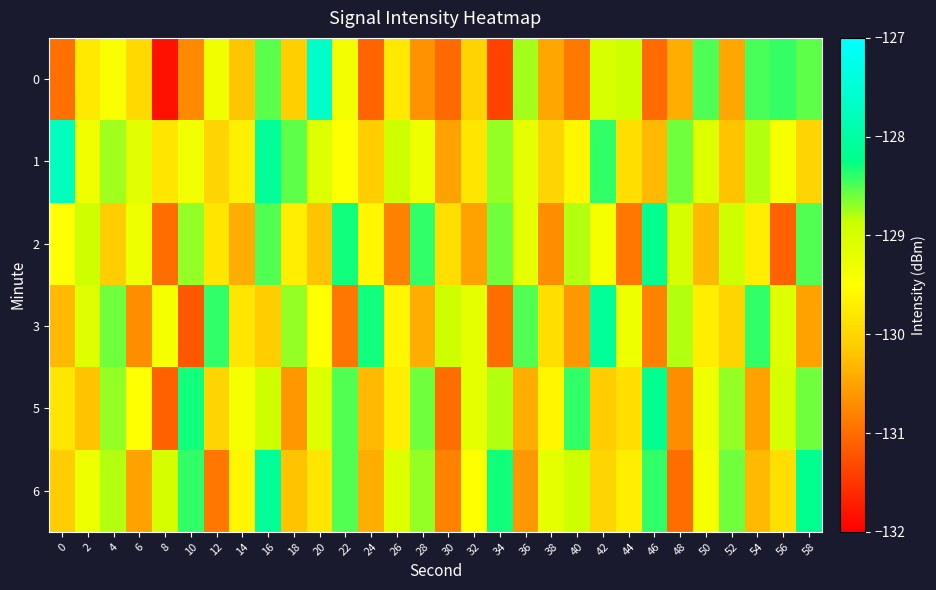

Reading left to right, what are all the values shown in this chart?

0: 0=-131.0	2=-129.8	4=-129.4	6=-130.0	8=-131.8	10=-130.7	12=-129.3	14=-130.2	16=-128.5	18=-130.1	20=-127.7	22=-129.4	24=-131.1	26=-129.8	28=-130.6	30=-131.0	32=-130.0	34=-131.4	36=-128.8	38=-130.5	40=-130.9	42=-129.0	44=-128.9	46=-131.0	48=-130.4	50=-128.5	52=-130.5	54=-128.5	56=-128.4	58=-128.5
1: 0=-127.8	2=-129.3	4=-128.7	6=-129.2	8=-129.8	10=-129.3	12=-130.0	14=-129.7	16=-128.1	18=-128.5	20=-129.1	22=-129.5	24=-130.1	26=-128.9	28=-129.3	30=-130.5	32=-129.8	34=-128.7	36=-129.2	38=-130.0	40=-129.6	42=-128.4	44=-129.9	46=-130.3	48=-128.6	50=-129.1	52=-130.2	54=-128.8	56=-129.4	58=-130.0
2: 0=-129.5	2=-128.9	4=-130.1	6=-129.3	8=-131.0	10=-128.7	12=-129.8	14=-130.4	16=-128.5	18=-129.7	20=-130.2	22=-128.3	24=-129.6	26=-130.8	28=-128.4	30=-129.9	32=-130.5	34=-128.6	36=-129.2	38=-130.7	40=-128.8	42=-129.4	44=-130.9	46=-128.2	48=-129.0	50=-130.3	52=-128.9	54=-129.7	56=-131.1	58=-128.5
3: 0=-130.3	2=-129.1	4=-128.6	6=-130.7	8=-129.4	10=-131.2	12=-128.4	14=-129.8	16=-130.1	18=-128.7	20=-129.5	22=-130.9	24=-128.3	26=-129.6	28=-130.4	30=-128.9	32=-129.2	34=-131.0	36=-128.5	38=-129.9	40=-130.6	42=-128.1	44=-129.3	46=-130.8	48=-128.8	50=-129.7	52=-130.0	54=-128.4	56=-129.1	58=-130.5
5: 0=-129.8	2=-130.2	4=-128.7	6=-129.5	8=-131.1	10=-128.3	12=-130.0	14=-129.4	16=-128.9	18=-130.6	20=-129.1	22=-128.5	24=-130.3	26=-129.7	28=-128.6	30=-131.0	32=-129.2	34=-128.8	36=-130.4	38=-129.6	40=-128.4	42=-130.1	44=-129.9	46=-128.2	48=-130.7	50=-129.3	52=-128.7	54=-130.5	56=-129.0	58=-128.6
6: 0=-130.1	2=-129.3	4=-128.8	6=-130.5	8=-129.0	10=-128.4	12=-130.9	14=-129.6	16=-128.1	18=-130.2	20=-129.8	22=-128.5	24=-130.4	26=-129.1	28=-128.7	30=-130.8	32=-129.5	34=-128.3	36=-130.6	38=-129.2	40=-128.9	42=-130.0	44=-129.7	46=-128.4	48=-131.0	50=-129.4	52=-128.6	54=-130.3	56=-129.9	58=-128.2